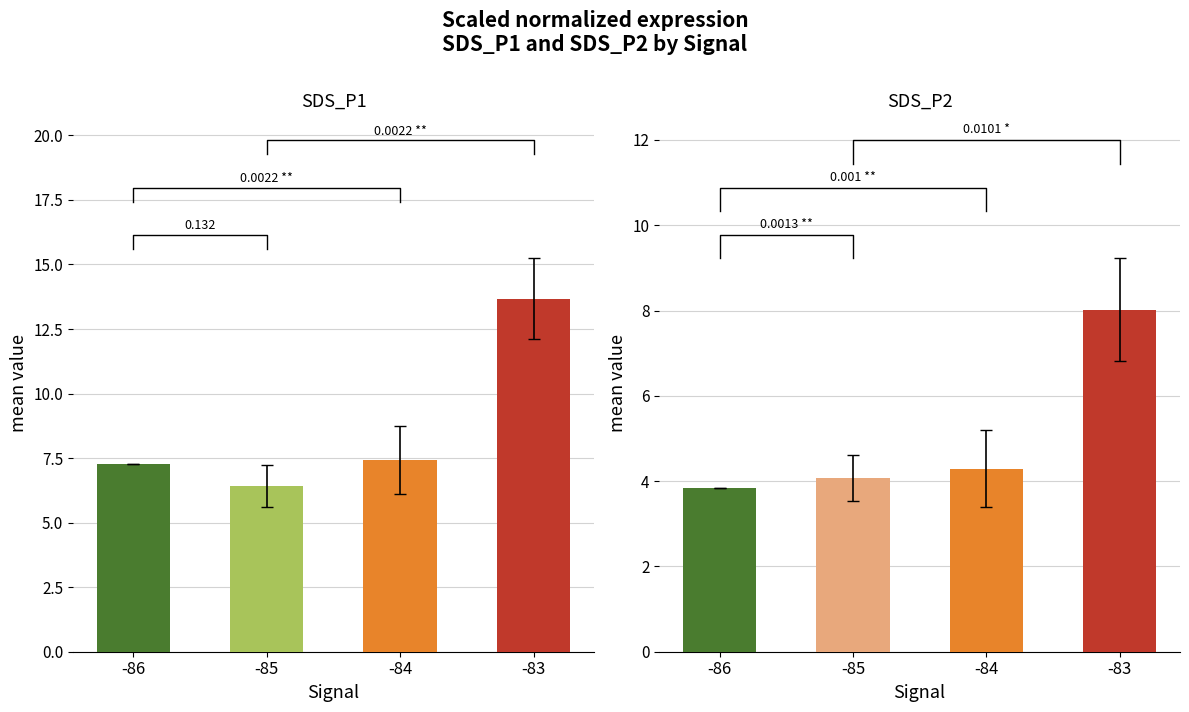

Between -83 and -85, which is larger?

-83